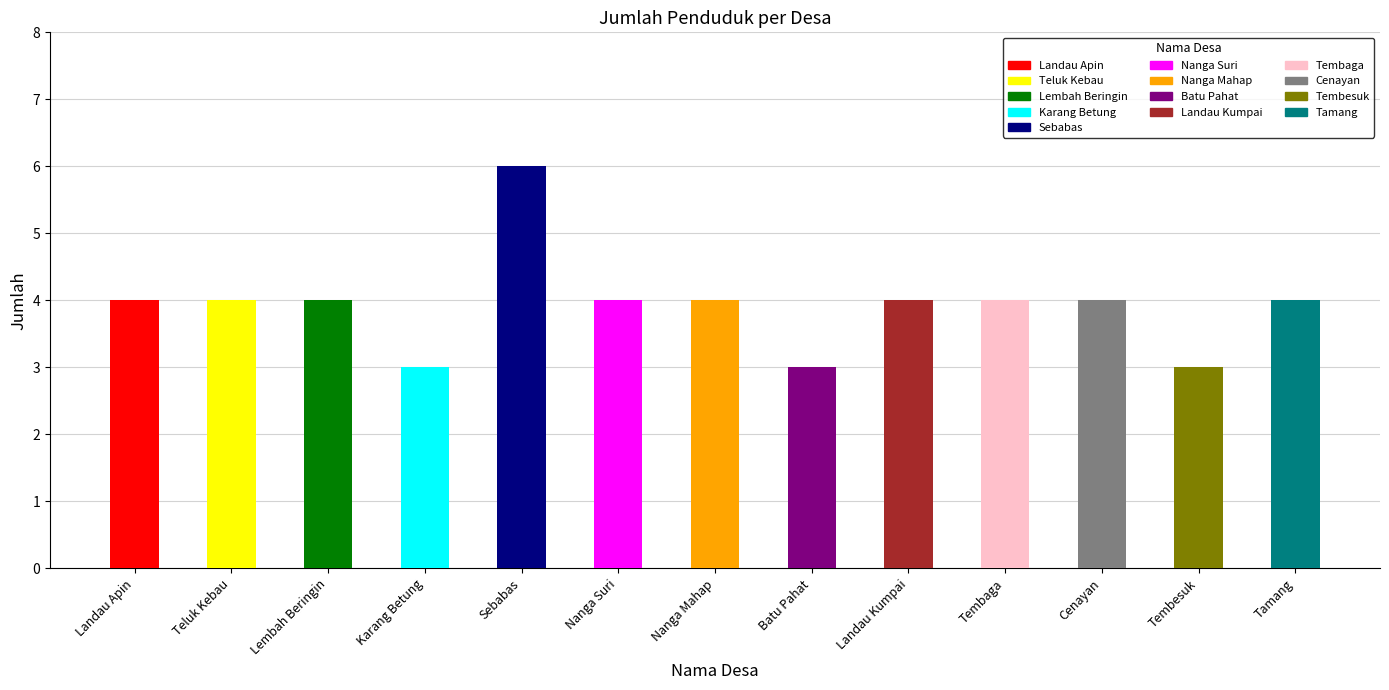

Which label corresponds to the largest value in the chart?

Sebabas